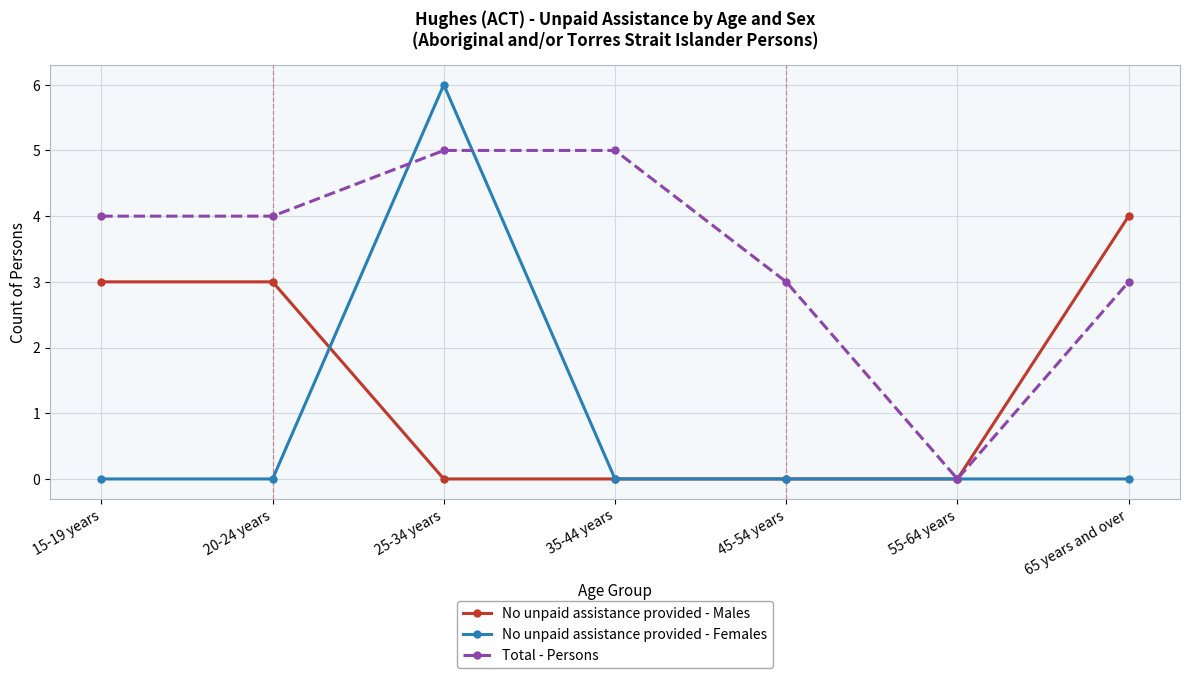

At how many categories does at least one series exceed 1?

6